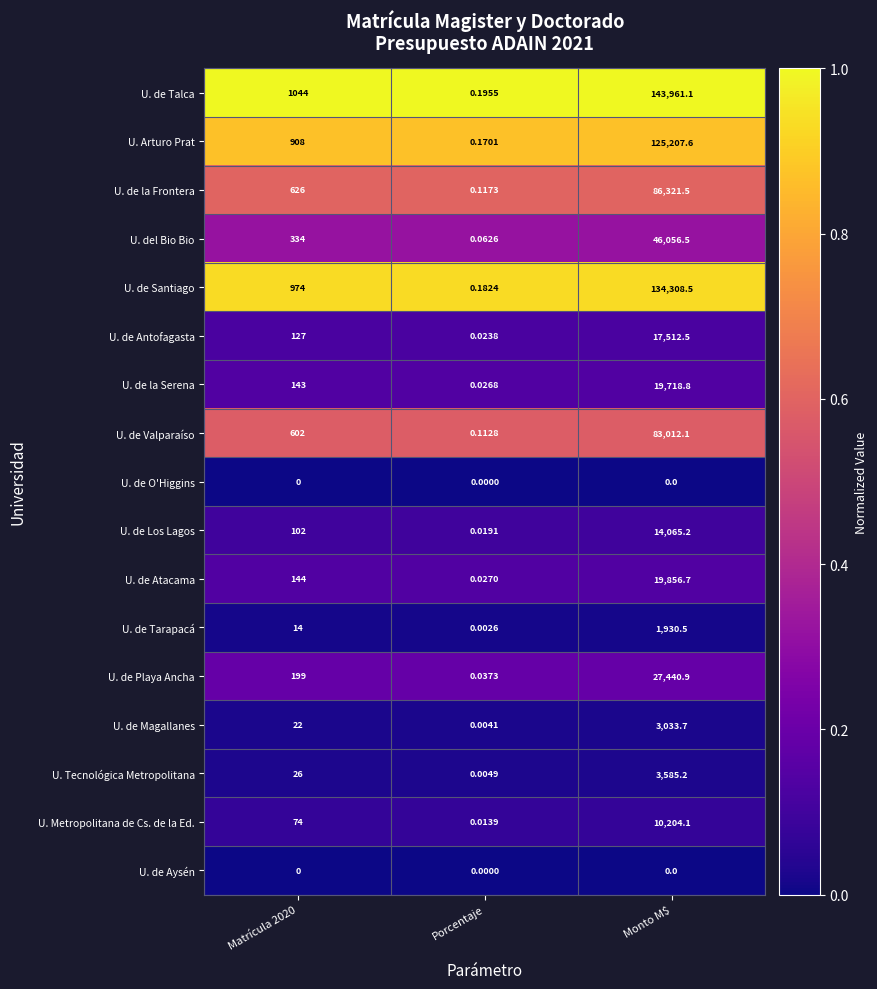

Between Porcentaje and Monto M$, which series saw the biggest shift?

U. de Talca